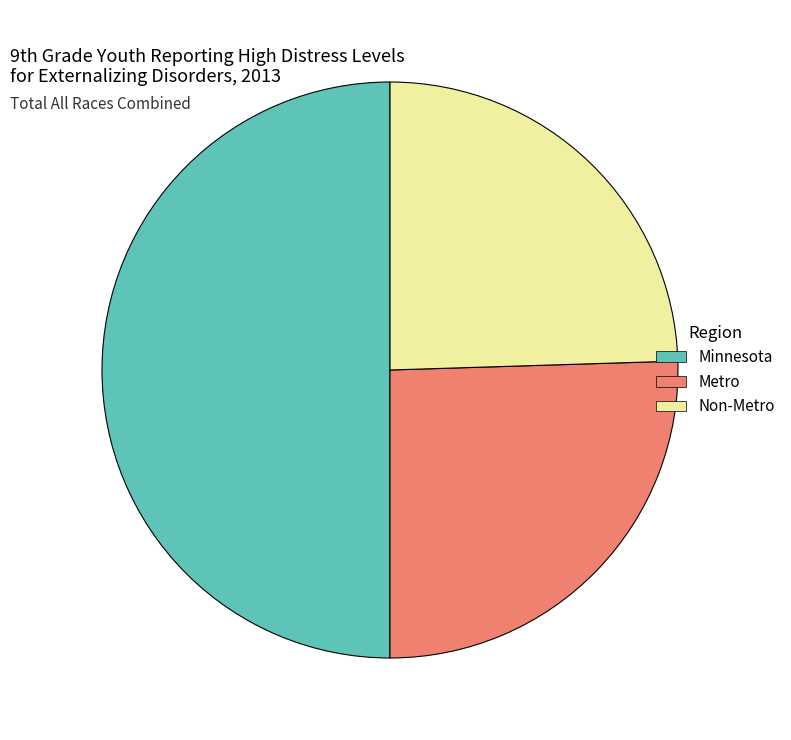

Approximately how many times larger is the value at Non-Metro compared to Minnesota?

0.5